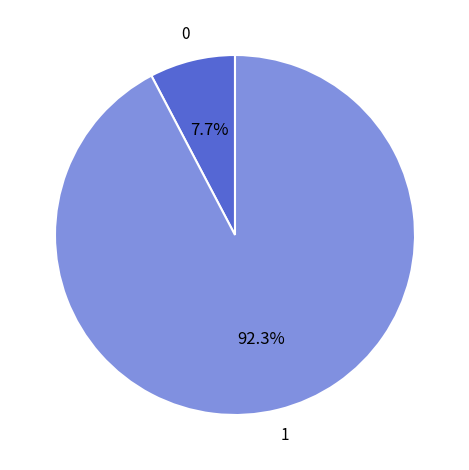

Is there a majority slice in this chart?

Yes